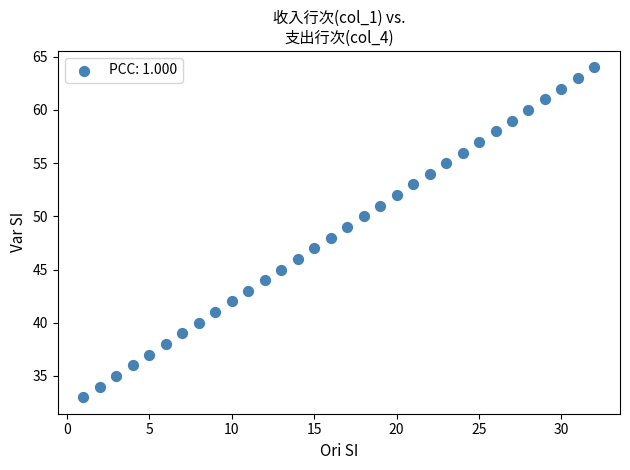

What is the range of X values (max minus min)?

31